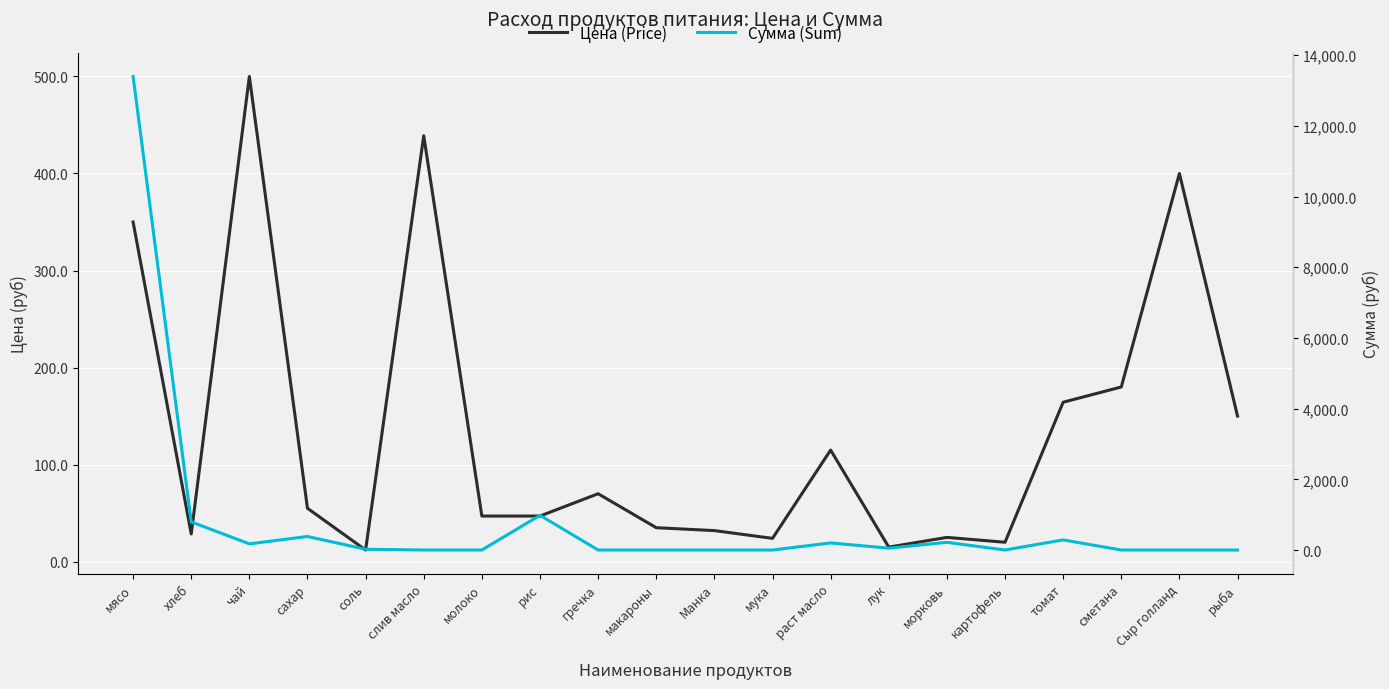

Reading left to right, what are all the values shown in this chart?

Цена (Price): мясо=350.0	хлеб=28.6	чай=500.0	сахар=55.0	соль=12.0	слив масло=438.9	молоко=47.0	рис=47.0	гречка=70.0	макароны=35.0	Манка=32.0	мука=24.0	раст масло=115.0	лук=15.0	морковь=25.0	картофель=20.0	томат=164.3	сметана=180.0	Сыр голланд=400.0	рыба=150.0
Сумма (Sum): мясо=13398.0	хлеб=795.4	чай=174.0	сахар=382.8	соль=20.9	слив масло=0.0	молоко=0.0	рис=981.4	гречка=0.0	макароны=0.0	Манка=0.0	мука=0.0	раст масло=200.1	лук=52.2	морковь=217.5	картофель=0.0	томат=285.9	сметана=0.0	Сыр голланд=0.0	рыба=0.0